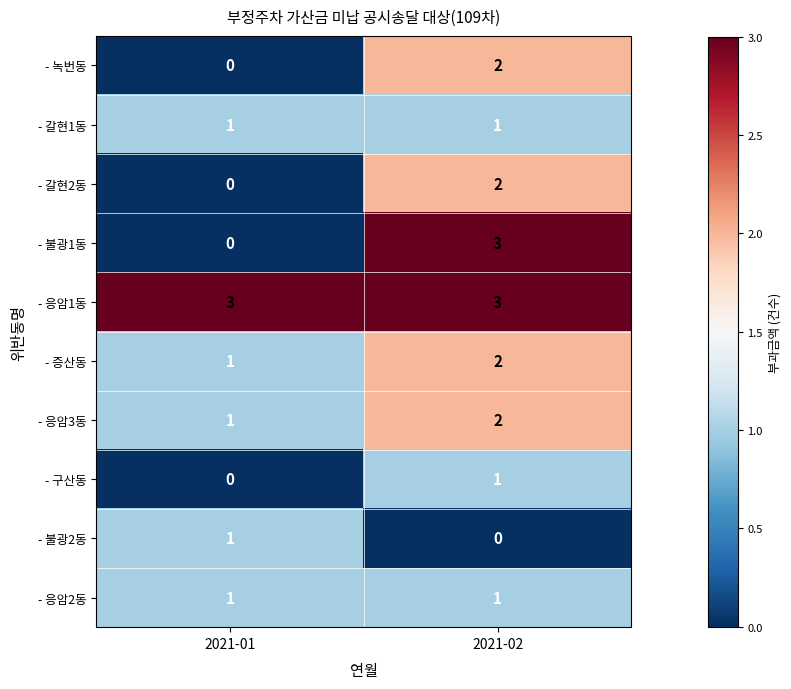

Reading left to right, list all the values displayed in this chart.

- 녹번동: 2021-01=0	2021-02=2
- 갈현1동: 2021-01=1	2021-02=1
- 갈현2동: 2021-01=0	2021-02=2
- 불광1동: 2021-01=0	2021-02=3
- 응암1동: 2021-01=3	2021-02=3
- 증산동: 2021-01=1	2021-02=2
- 응암3동: 2021-01=1	2021-02=2
- 구산동: 2021-01=0	2021-02=1
- 불광2동: 2021-01=1	2021-02=0
- 응암2동: 2021-01=1	2021-02=1